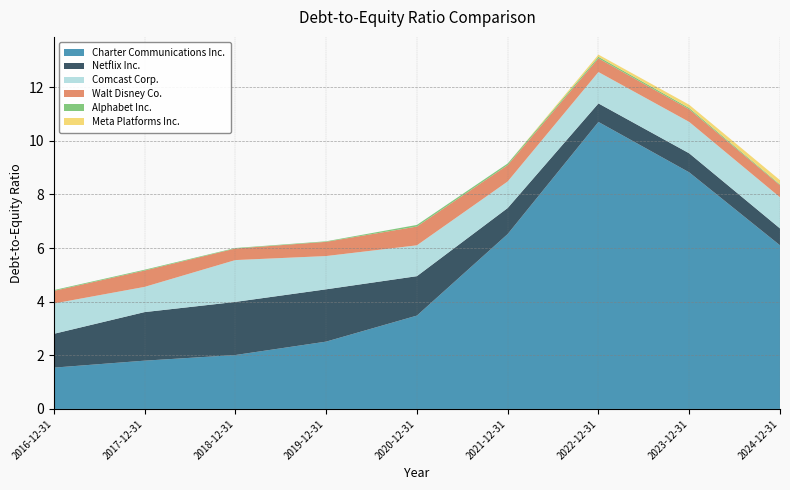

Reading left to right, extract all data points from this chart.

Charter Communications Inc.: 2016-12-31=1.5	2017-12-31=1.8	2018-12-31=2.0	2019-12-31=2.5	2020-12-31=3.5	2021-12-31=6.5	2022-12-31=10.7	2023-12-31=8.8	2024-12-31=6.1
Netflix Inc.: 2016-12-31=1.3	2017-12-31=1.8	2018-12-31=2.0	2019-12-31=1.9	2020-12-31=1.5	2021-12-31=1.0	2022-12-31=0.7	2023-12-31=0.7	2024-12-31=0.6
Comcast Corp.: 2016-12-31=1.1	2017-12-31=0.9	2018-12-31=1.6	2019-12-31=1.2	2020-12-31=1.1	2021-12-31=1.0	2022-12-31=1.2	2023-12-31=1.2	2024-12-31=1.2
Walt Disney Co.: 2016-12-31=0.5	2017-12-31=0.6	2018-12-31=0.4	2019-12-31=0.5	2020-12-31=0.7	2021-12-31=0.6	2022-12-31=0.5	2023-12-31=0.5	2024-12-31=0.5
Alphabet Inc.: 2016-12-31=0.0	2017-12-31=0.0	2018-12-31=0.0	2019-12-31=0.0	2020-12-31=0.1	2021-12-31=0.1	2022-12-31=0.1	2023-12-31=0.1	2024-12-31=0.0
Meta Platforms Inc.: 2016-12-31=0.0	2017-12-31=0.0	2018-12-31=0.0	2019-12-31=0.0	2020-12-31=0.0	2021-12-31=0.0	2022-12-31=0.1	2023-12-31=0.1	2024-12-31=0.2